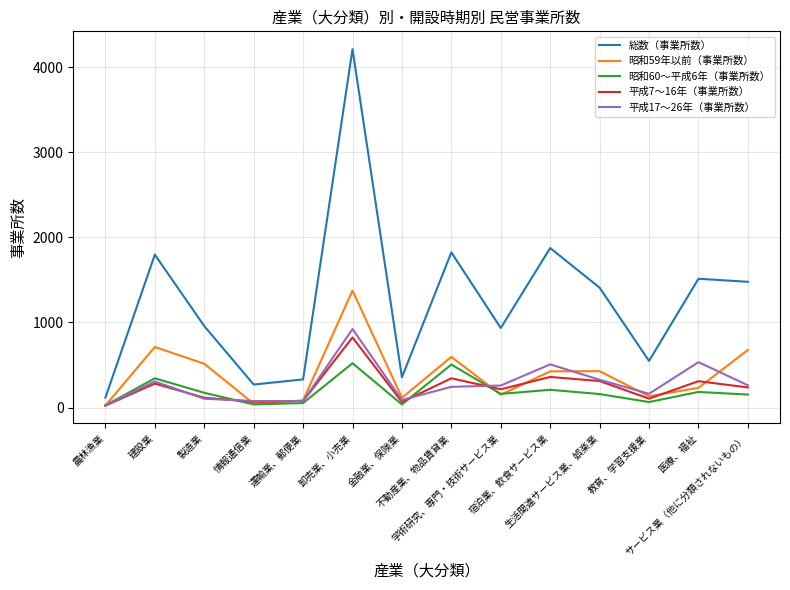

What are all the series names shown in the legend?

総数（事業所数）, 昭和59年以前（事業所数）, 昭和60～平成6年（事業所数）, 平成7～16年（事業所数）, 平成17～26年（事業所数）